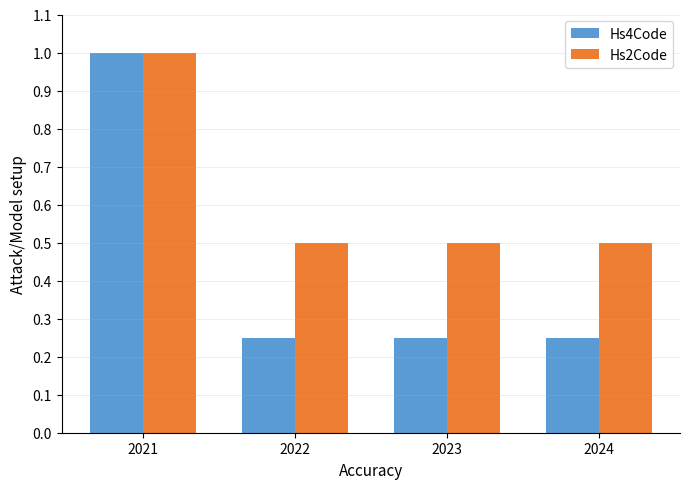

How many groups of bars are there?

4